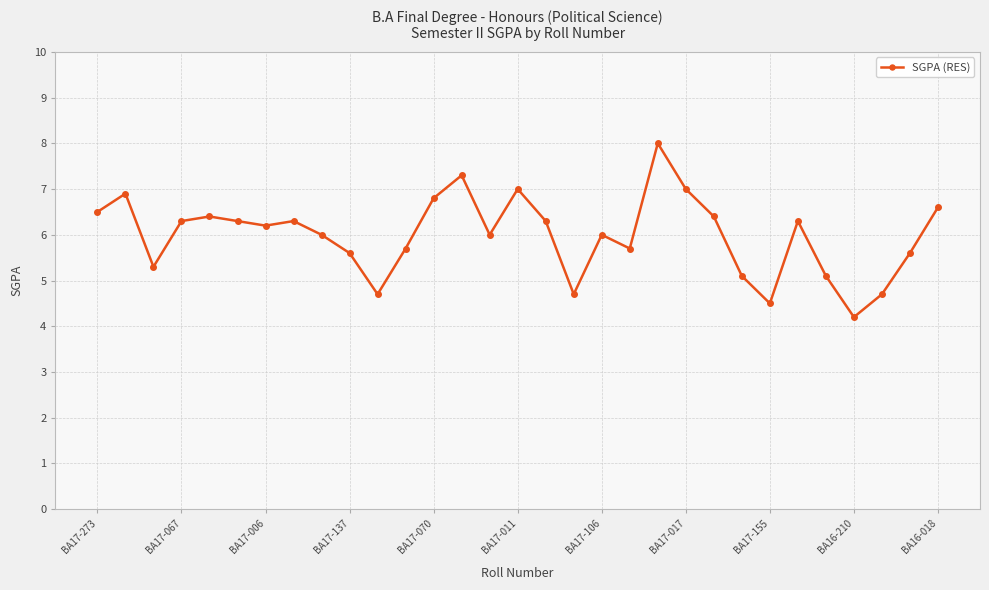

What is the greatest value displayed?

8.0